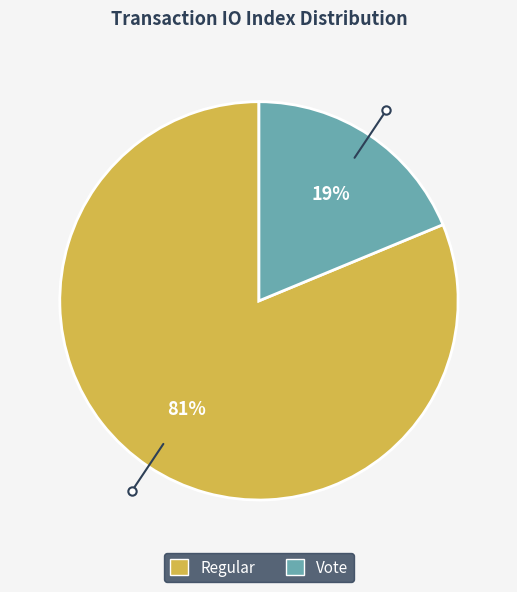

Is there any slice that represents more than half of the pie?

Yes